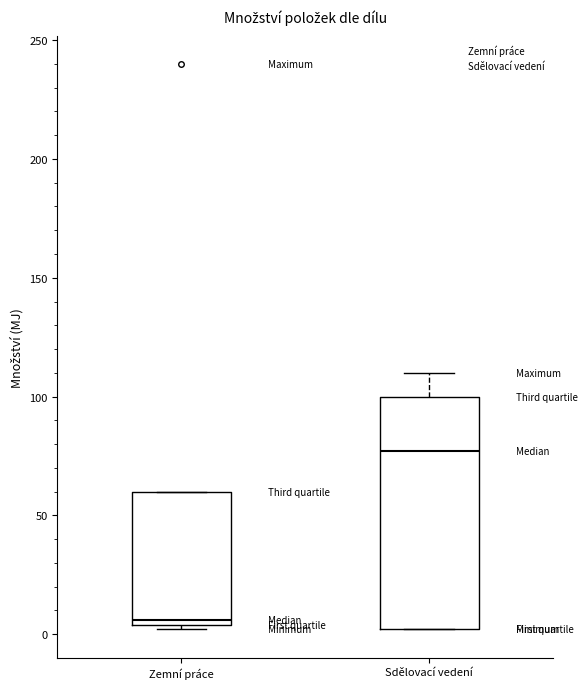

Where is the lower edge of the box for Zemní práce on the y-axis? The values are not printed on the chart, so give them approximately, as read against the axis.

5